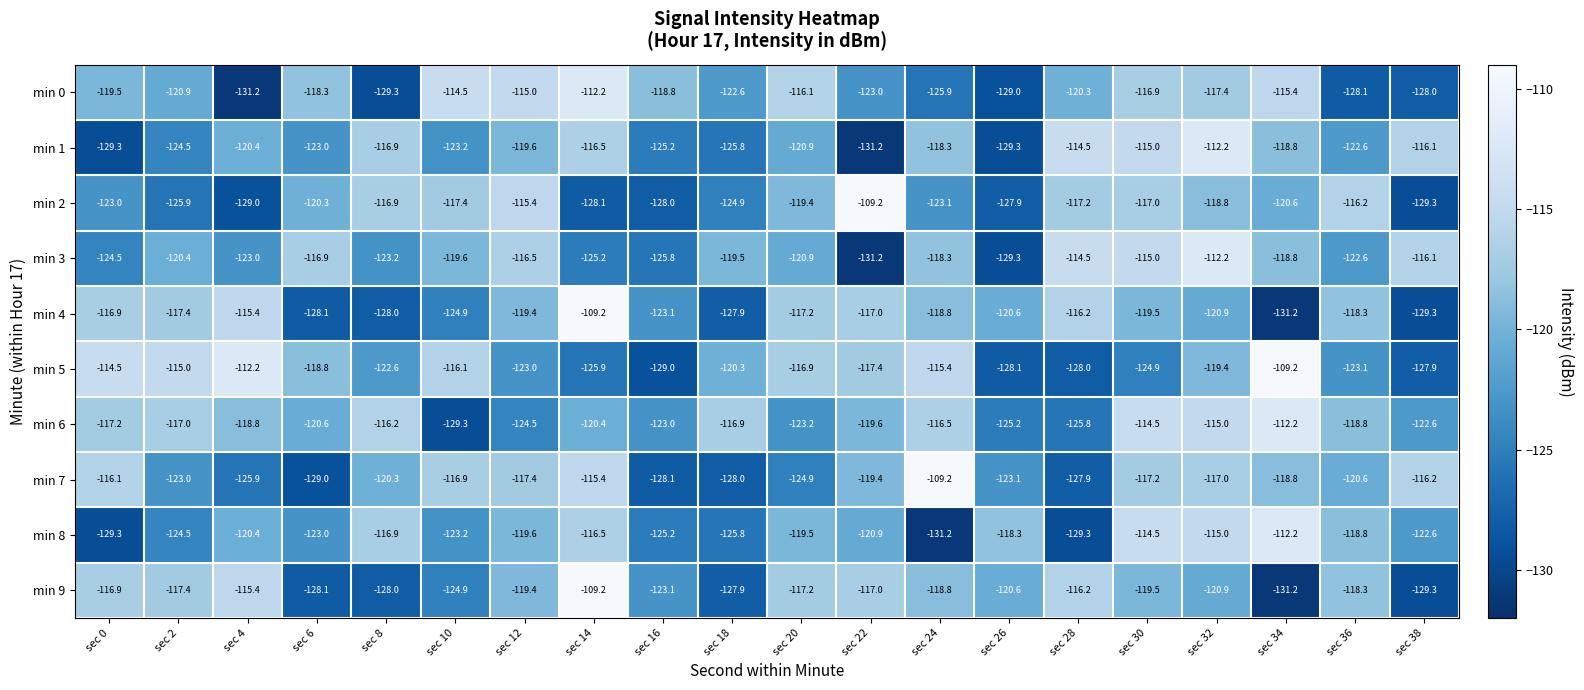

Where is min 4 nearest to the value -120?

sec 30